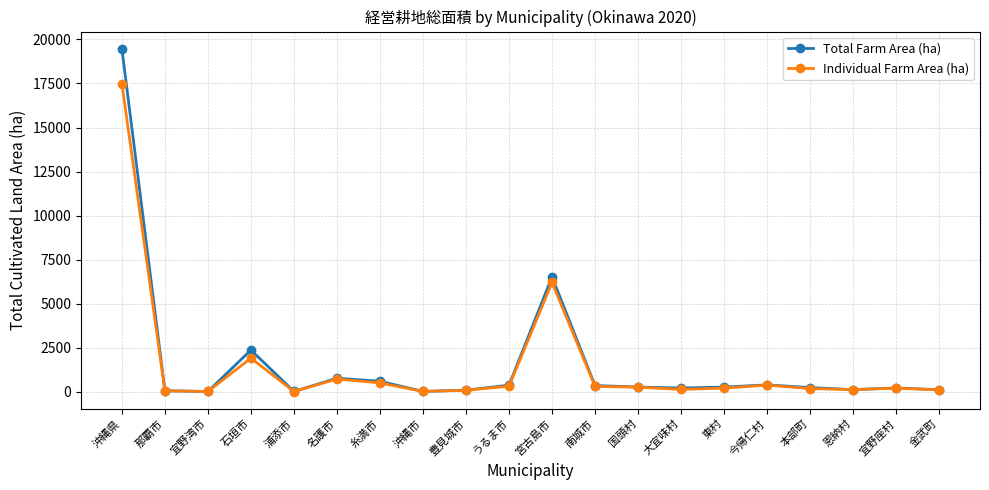

What position from the right is 豊見城市?

12